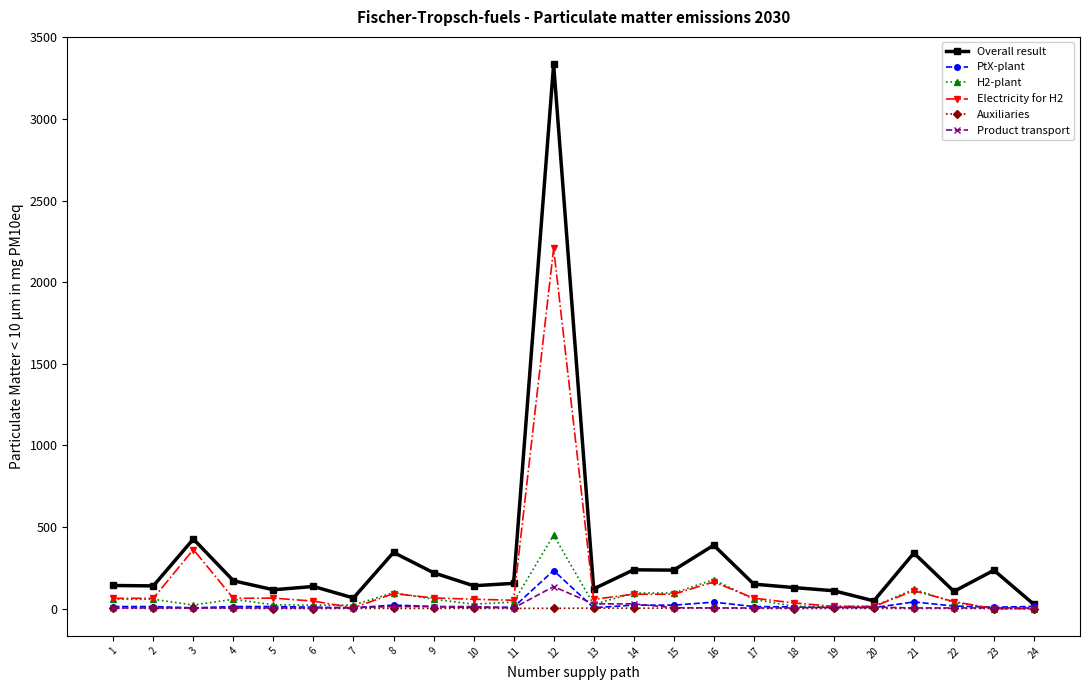

True or false: Product transport has more than 0 points higher than both neighbors.

True